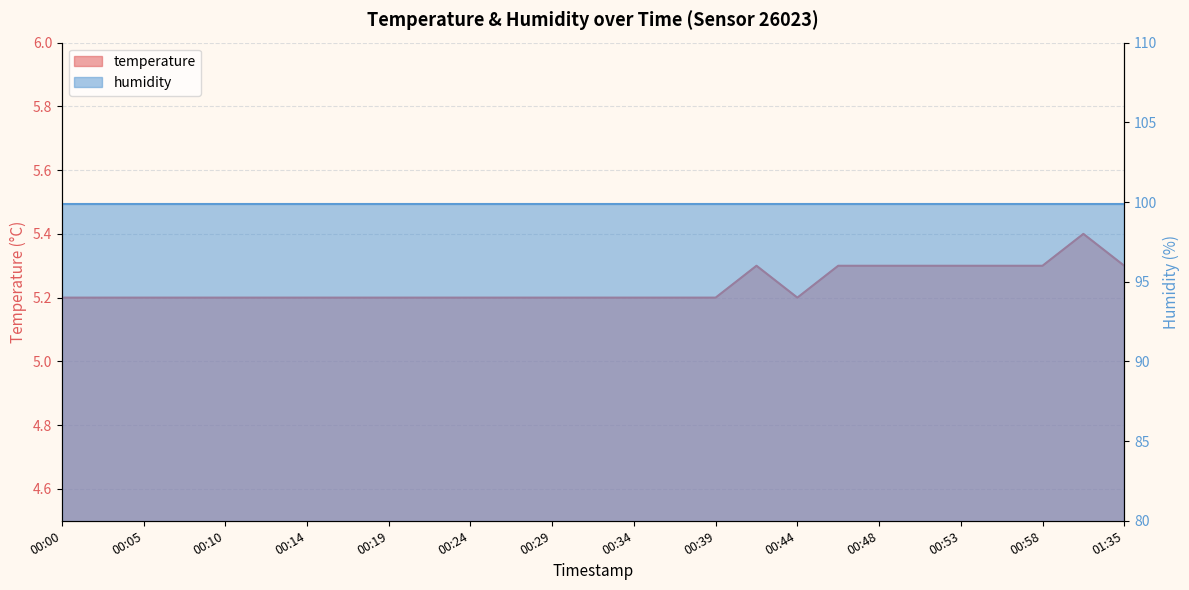

Reading left to right, what are all the values shown in this chart?

5.2	5.2	5.2	5.2	5.2	5.2	5.2	5.2	5.2	5.2	5.2	5.2	5.2	5.2	5.2	5.2	5.2	5.3	5.2	5.3	5.3	5.3	5.3	5.3	5.3	5.4	5.3